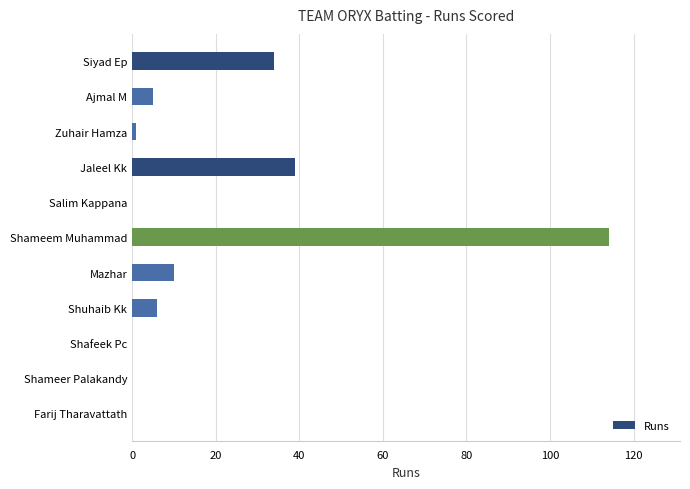

What is the sum of the values at Shameem Muhammad and Farij Tharavattath?

114